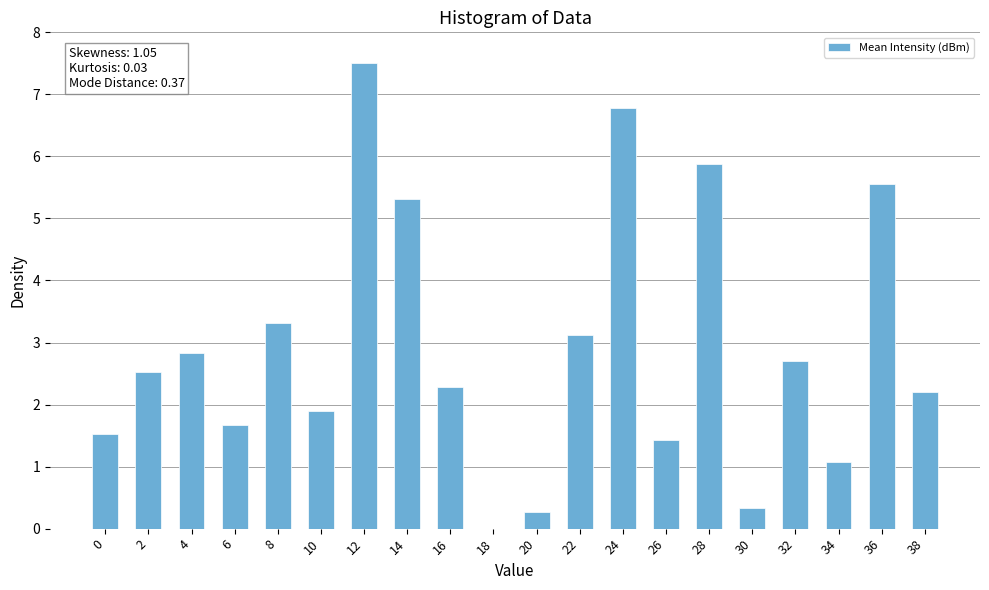

What is the sum of the values at 16 and 20?

2.6